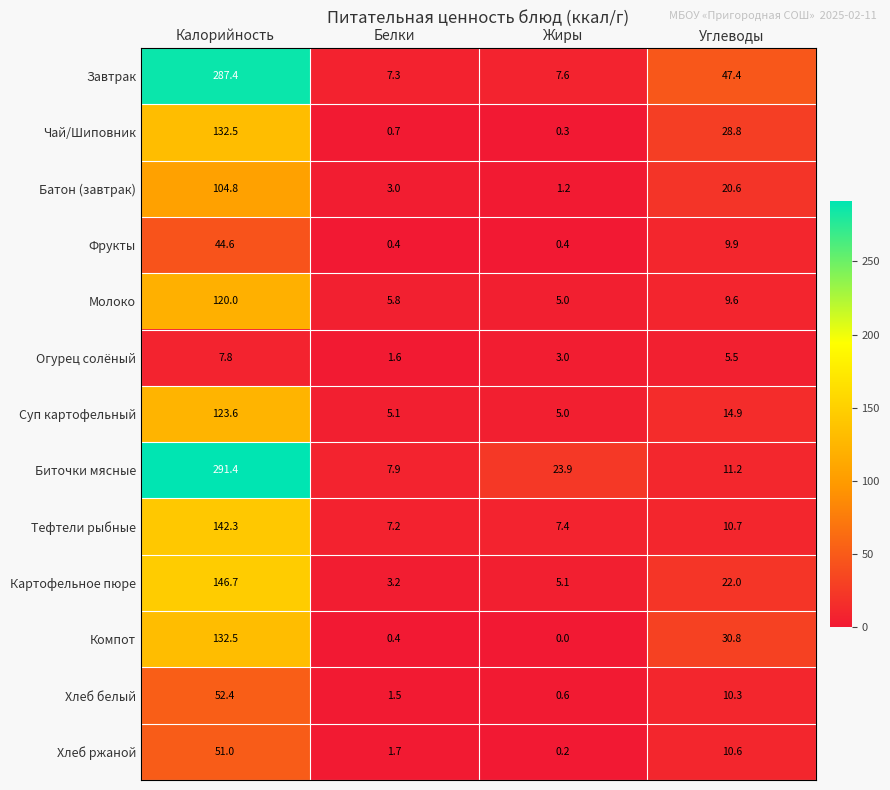

Is it true that Огурец солёный equals 0.5 at Белки?

False